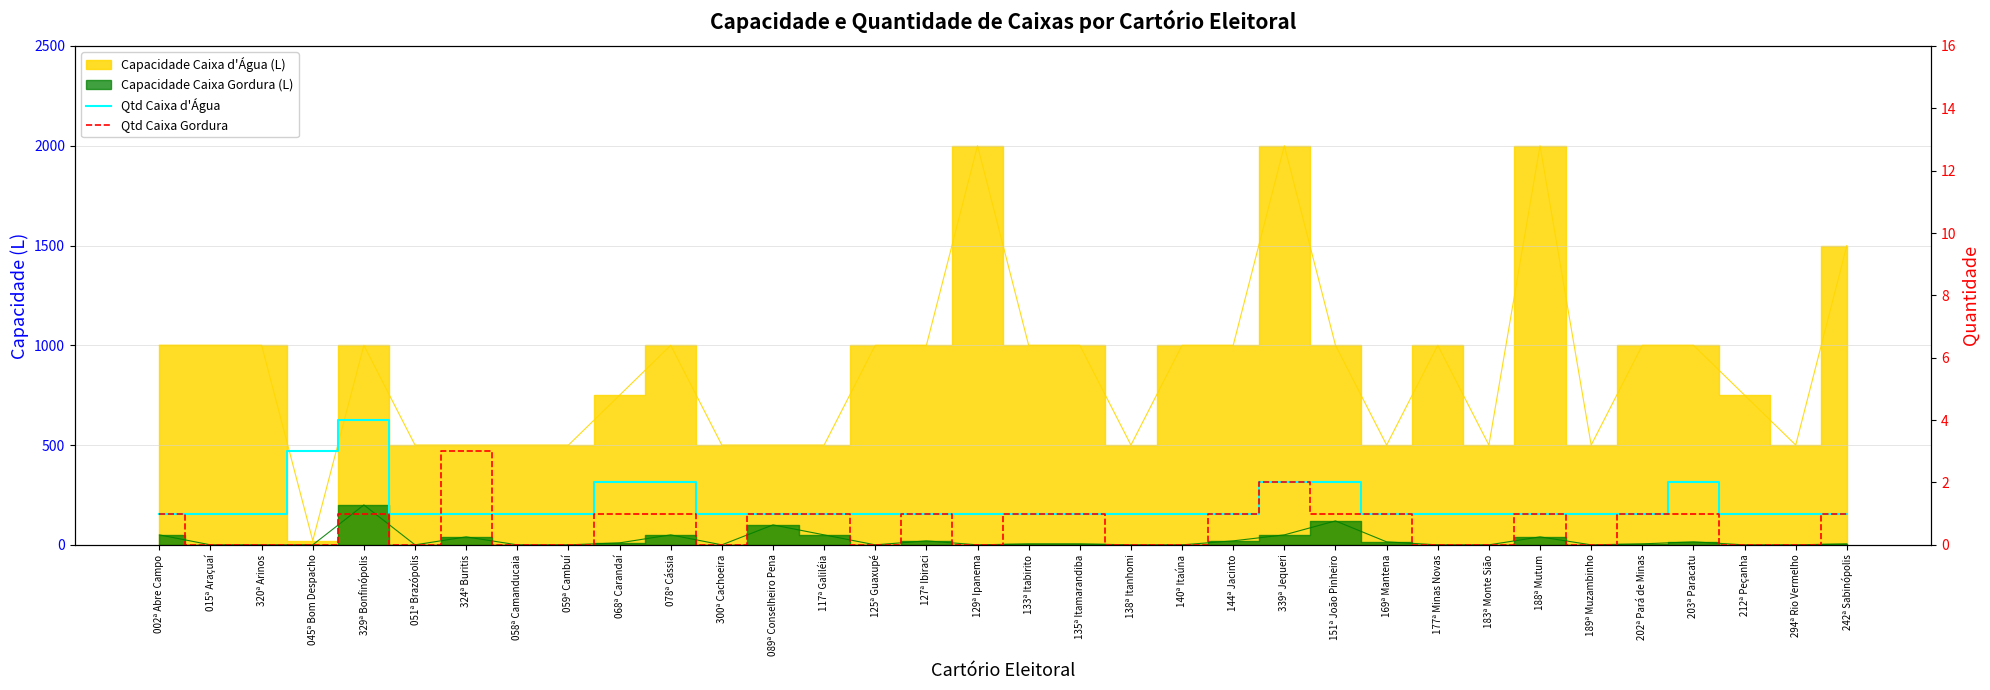

Reading left to right, what are all the values shown in this chart?

Qtd Caixa d'Água: 002ª Abre Campo=1	015ª Araçuaí=1	320ª Arinos=1	045ª Bom Despacho=3	329ª Bonfinópolis=4	051ª Brazópolis=1	324ª Buritis=1	058ª Camanducaia=1	059ª Cambuí=1	068ª Carandaí=2	078ª Cássia=2	300ª Cachoeira=1	089ª Conselheiro Pena=1	117ª Galiléia=1	125ª Guaxupé=1	127ª Ibiraci=1	129ª Ipanema=1	133ª Itabirito=1	135ª Itamarandiba=1	138ª Itanhomi=1	140ª Itaúna=1	144ª Jacinto=1	339ª Jequeri=2	151ª João Pinheiro=2	169ª Mantena=1	177ª Minas Novas=1	183ª Monte Sião=1	188ª Mutum=1	189ª Muzambinho=1	202ª Pará de Minas=1	203ª Paracatu=2	212ª Peçanha=1	294ª Rio Vermelho=1	242ª Sabinópolis=1
Qtd Caixa Gordura: 002ª Abre Campo=1	015ª Araçuaí=0	320ª Arinos=0	045ª Bom Despacho=0	329ª Bonfinópolis=1	051ª Brazópolis=0	324ª Buritis=3	058ª Camanducaia=0	059ª Cambuí=0	068ª Carandaí=1	078ª Cássia=1	300ª Cachoeira=0	089ª Conselheiro Pena=1	117ª Galiléia=1	125ª Guaxupé=0	127ª Ibiraci=1	129ª Ipanema=0	133ª Itabirito=1	135ª Itamarandiba=1	138ª Itanhomi=0	140ª Itaúna=0	144ª Jacinto=1	339ª Jequeri=2	151ª João Pinheiro=1	169ª Mantena=1	177ª Minas Novas=0	183ª Monte Sião=0	188ª Mutum=1	189ª Muzambinho=0	202ª Pará de Minas=1	203ª Paracatu=1	212ª Peçanha=0	294ª Rio Vermelho=0	242ª Sabinópolis=1